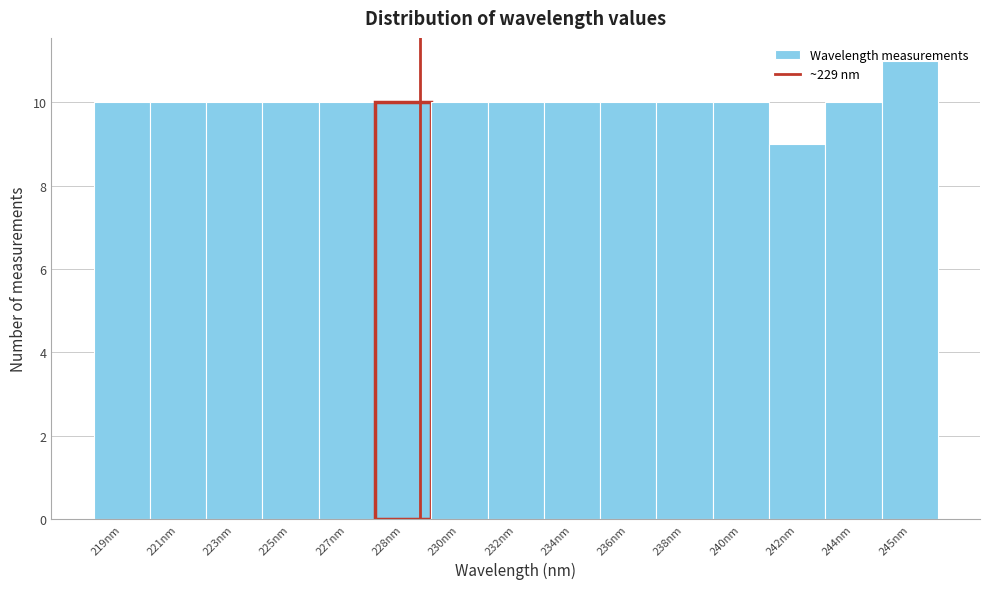

What is the greatest value displayed?

11